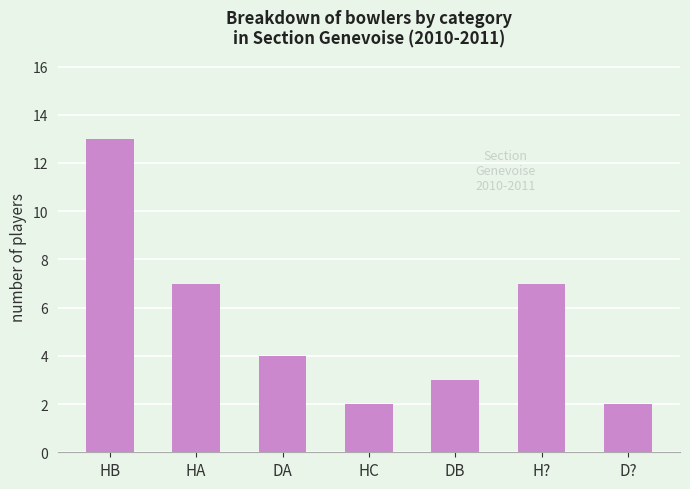

The value at HC is 2. True or false?

True